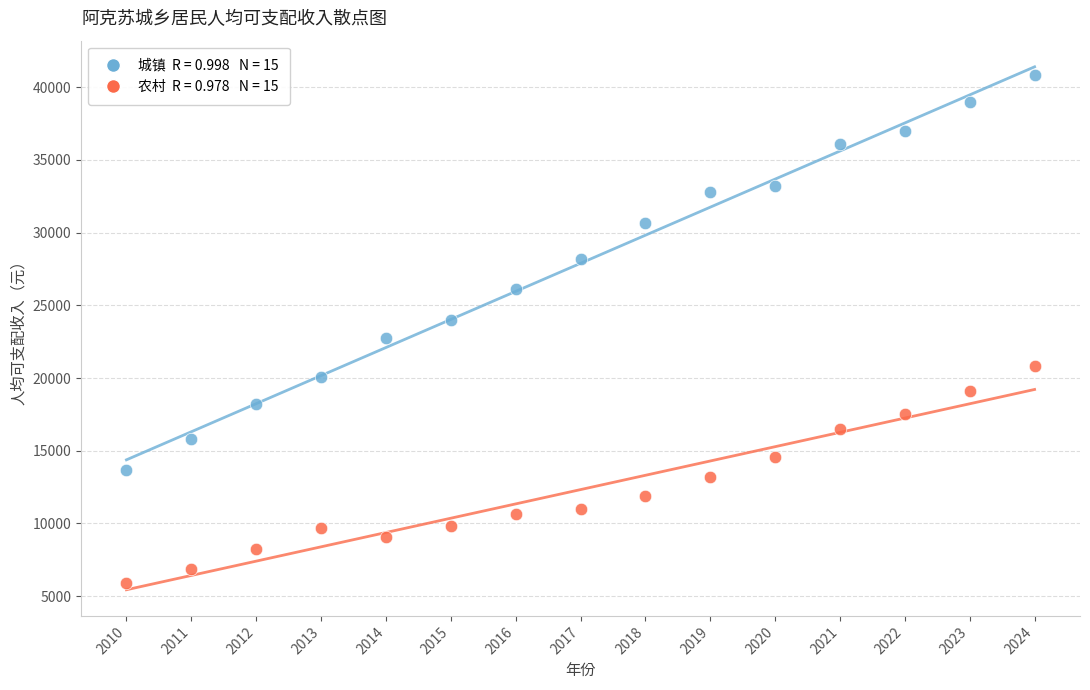

Across all data points, what is the range of X values (max minus min)?

14